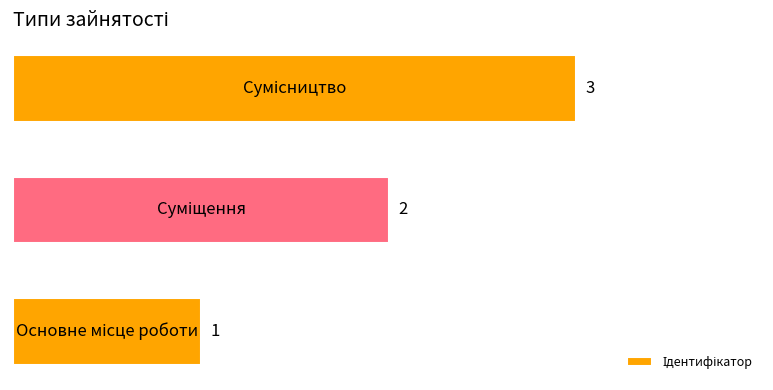

What is the greatest value displayed?

3